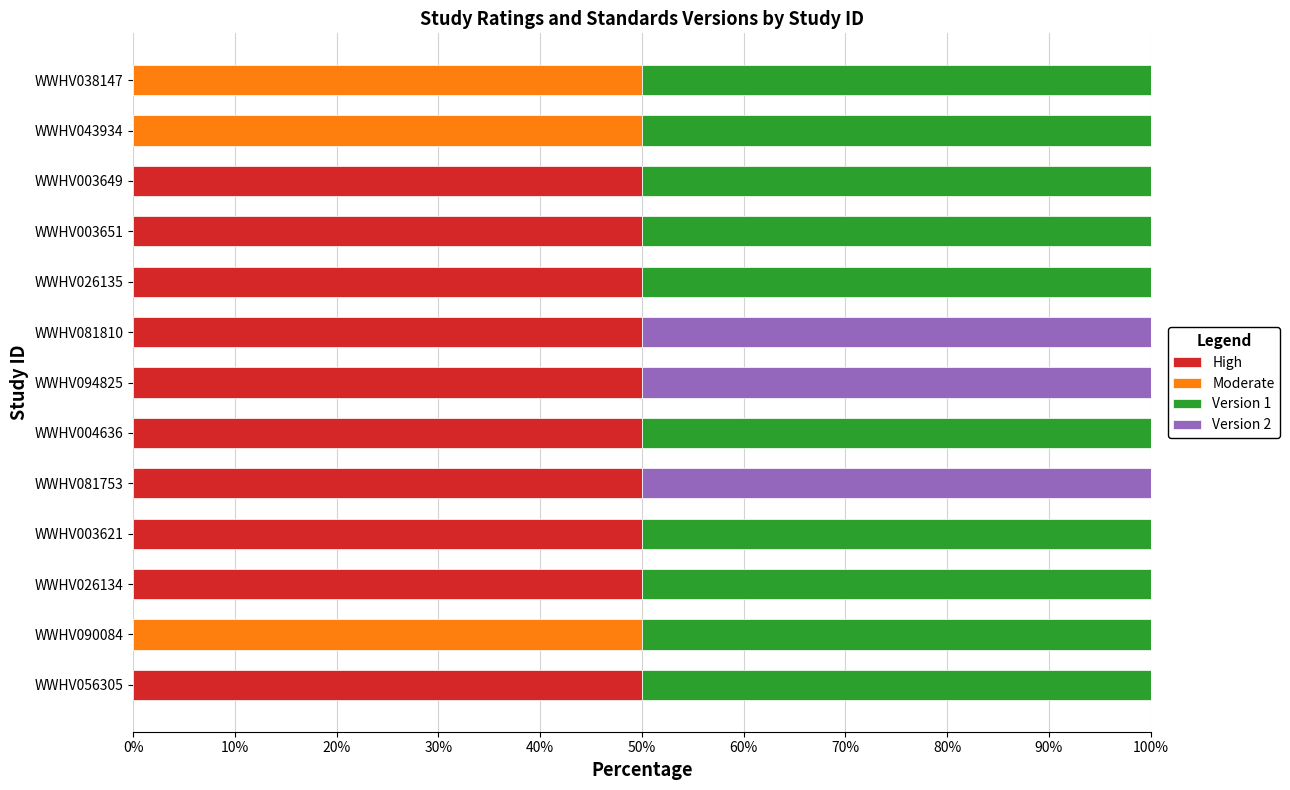

What is the total value across all series at WWHV081753?

100